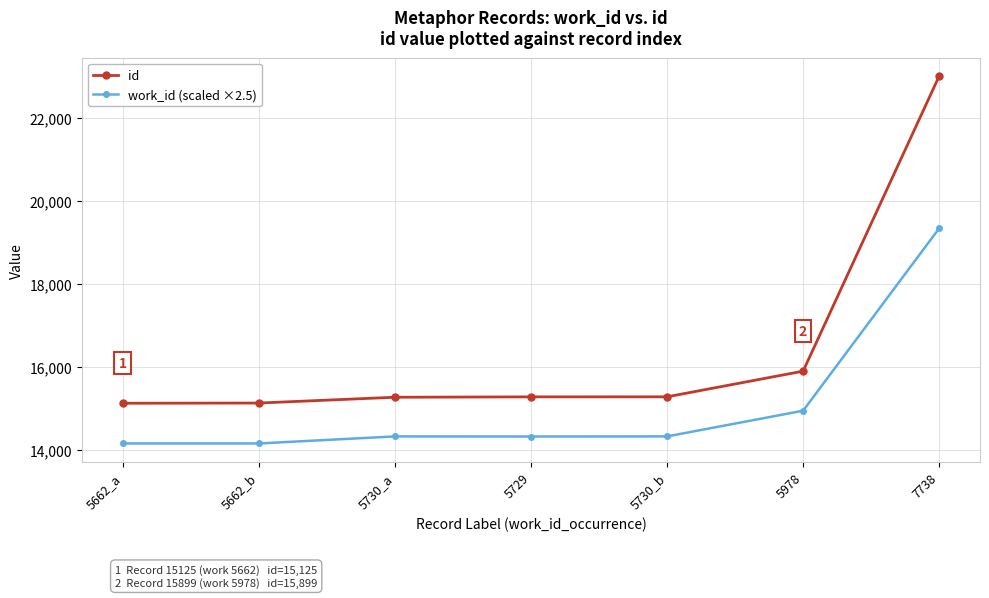

At which label is work_id (scaled ×2.5) closest to 16750?

5978